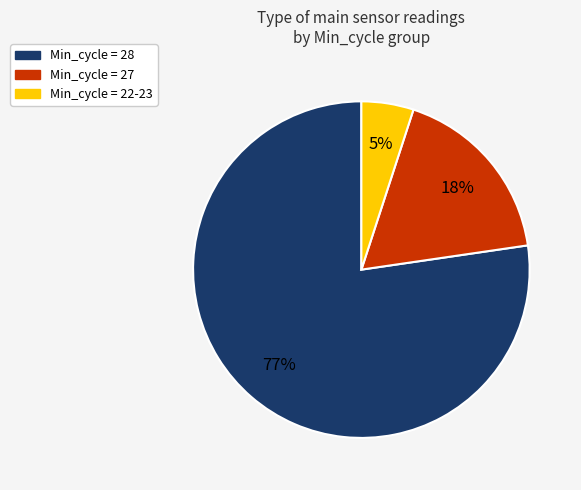

Is there a majority slice in this chart?

Yes